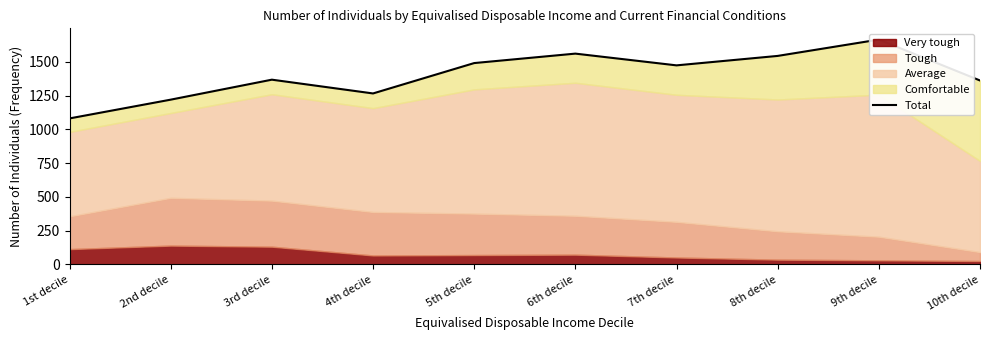

Read the value at 4th decile, to the nearest 10.

1270